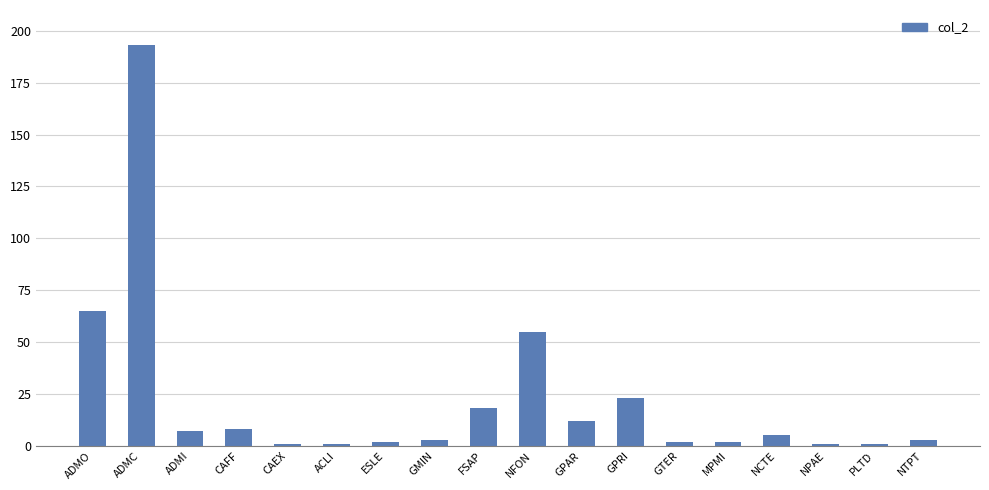

What is the difference between the second highest and minimum values?

64